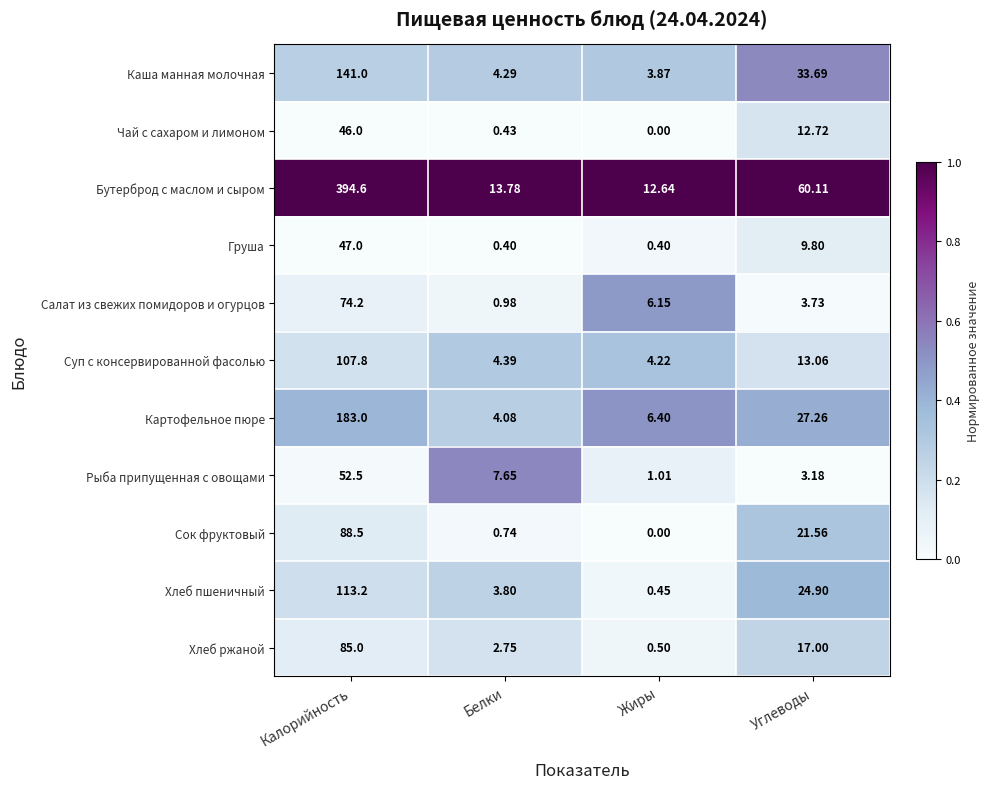

Count the number of categories in the chart.

4